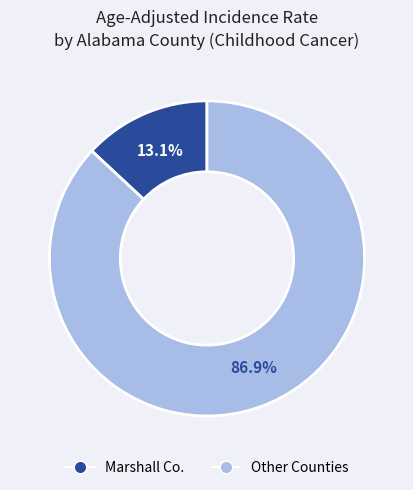

Does any single category account for the majority?

Yes